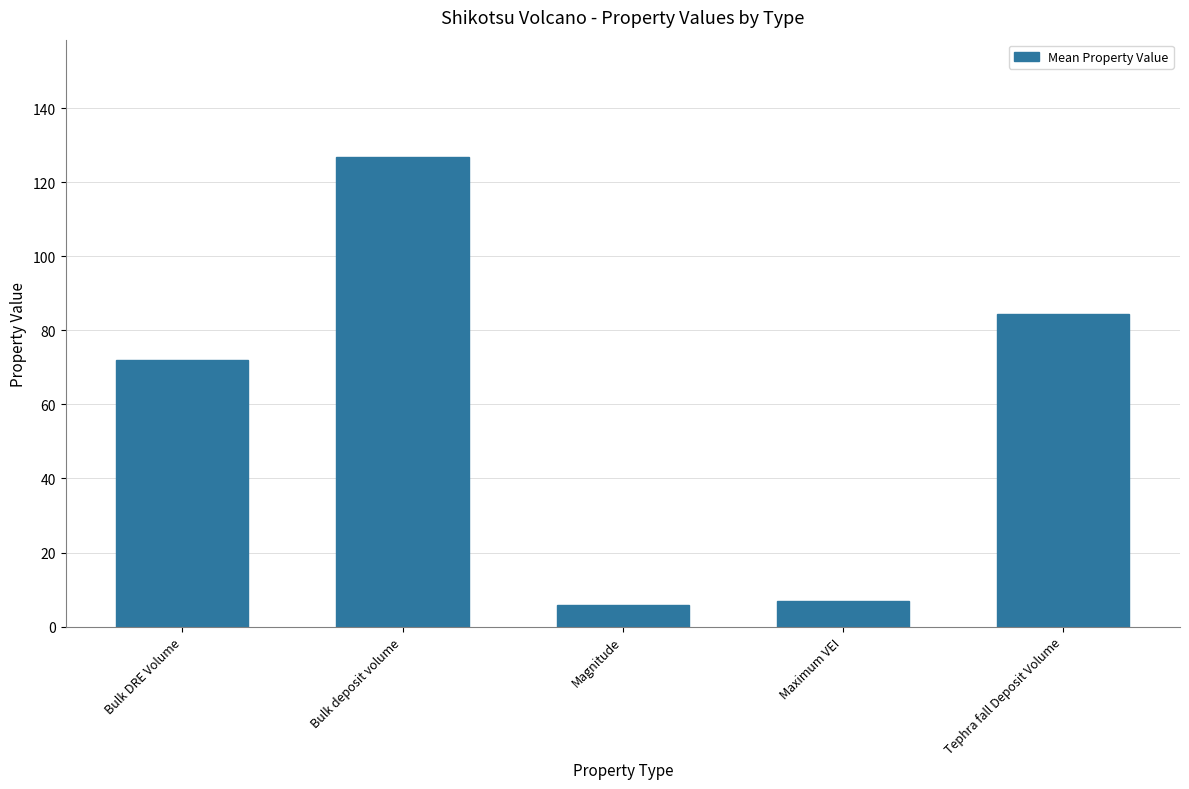

True or false: the data shows 126.8 at Bulk deposit volume.

True